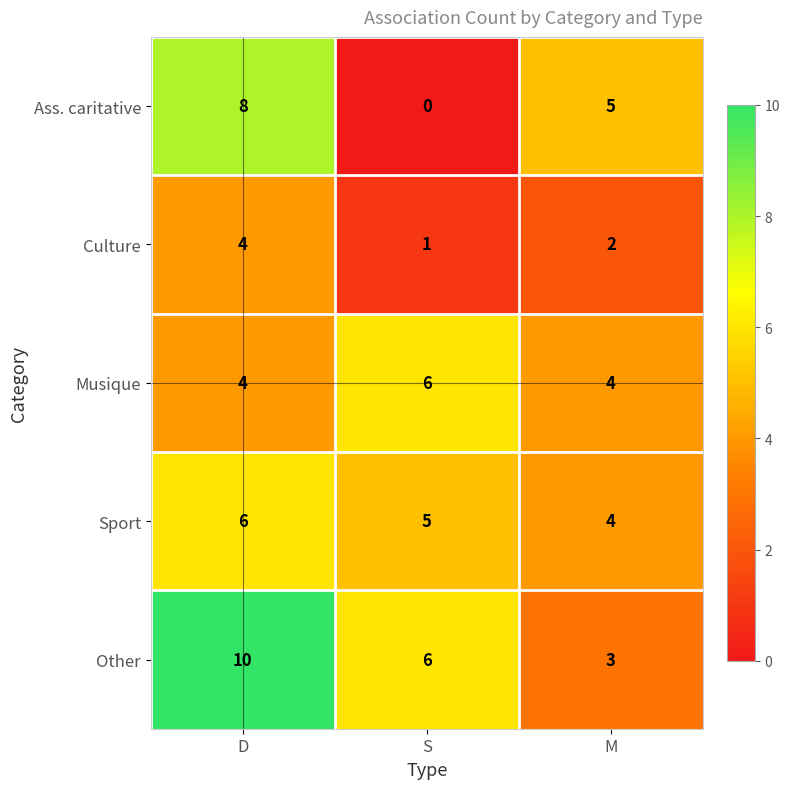

Where is Culture nearest to the value 2?

M